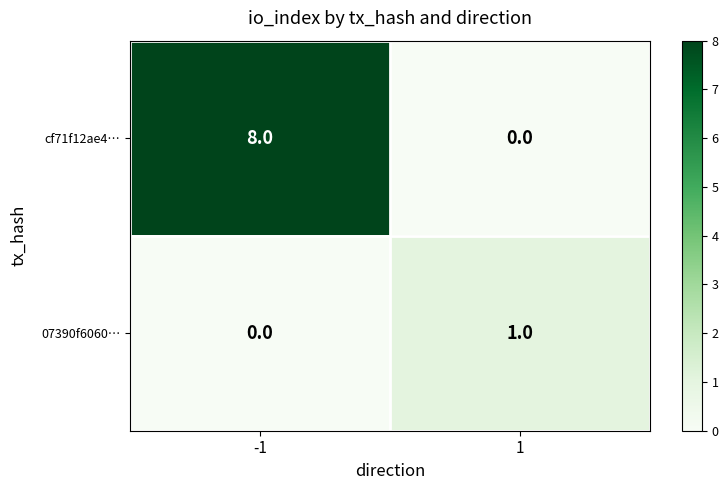

What is the sum of the cf71f12ae4… values at 1 and -1?

8